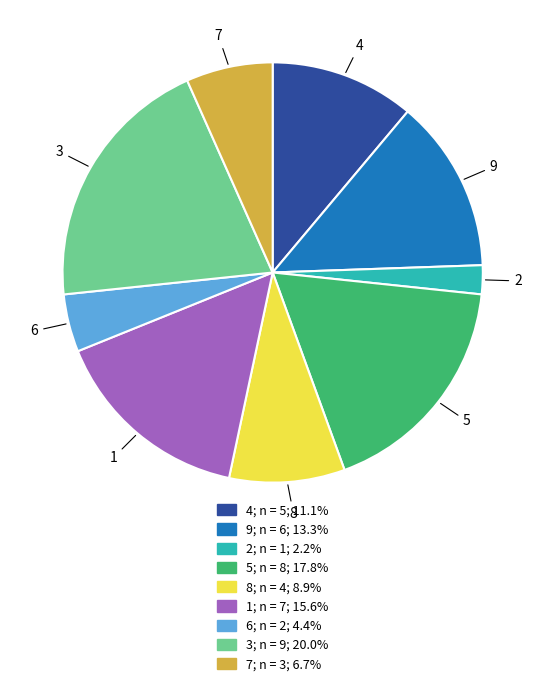

Is there any slice that represents more than half of the pie?

No